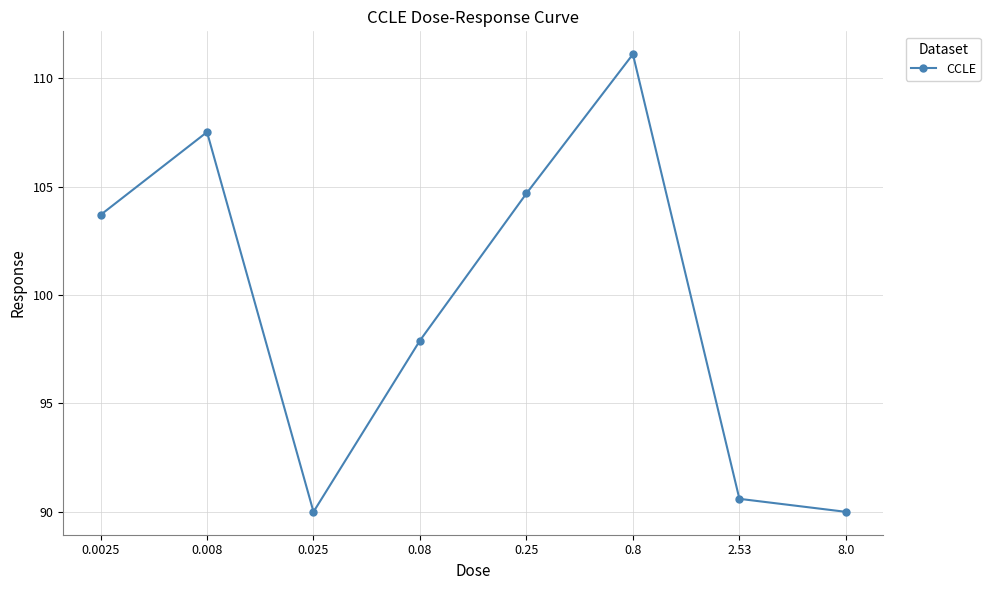

What position from the left is 0.008?

2